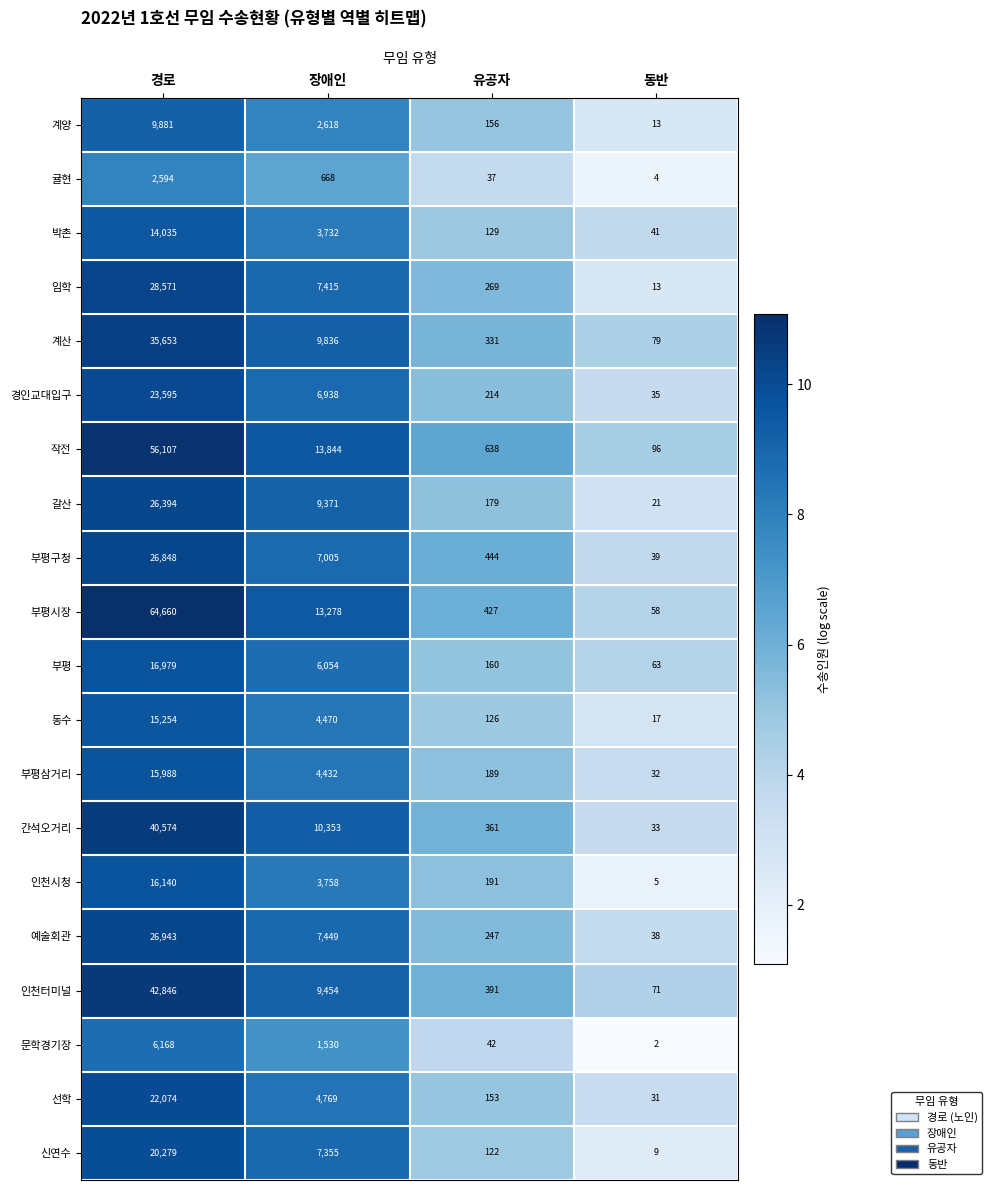

What is the smallest value displayed?

2